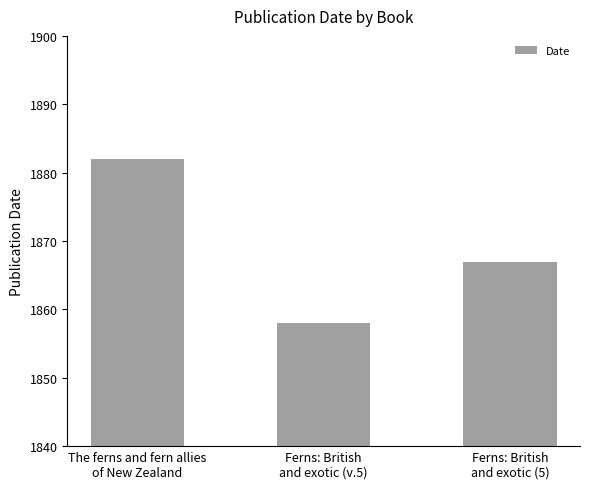

Which has a higher value, The ferns and fern allies
of New Zealand or Ferns: British
and exotic (v.5)?

The ferns and fern allies
of New Zealand